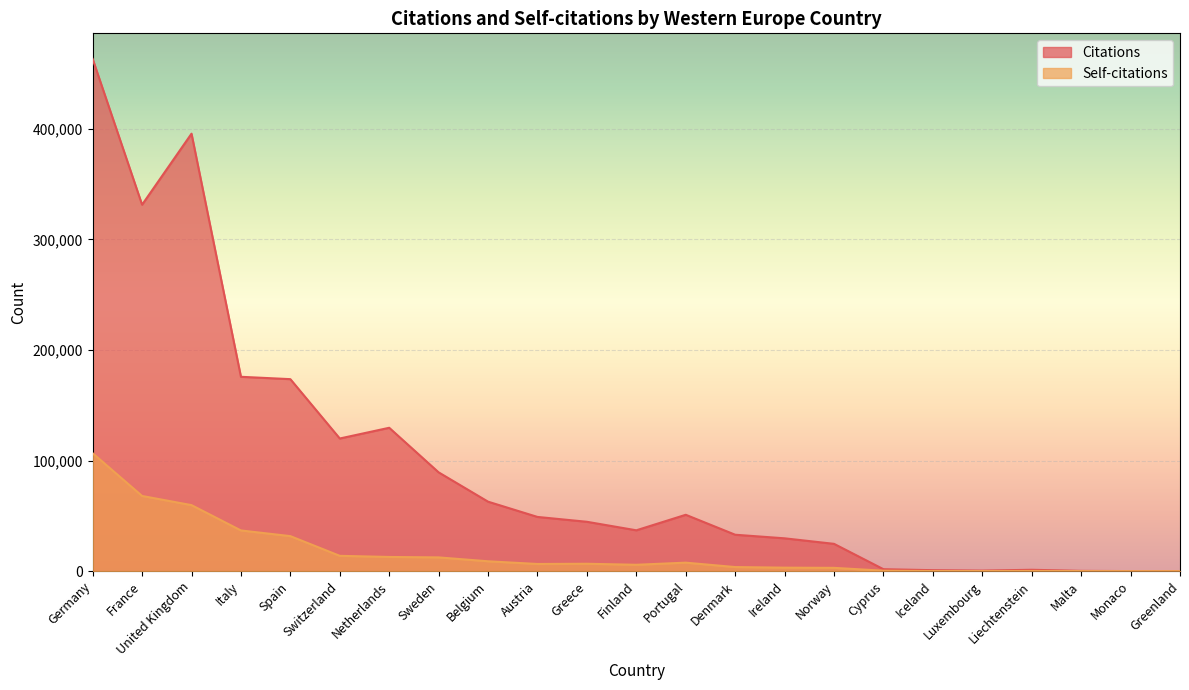

At which label is Citations closest to 231595?

Italy